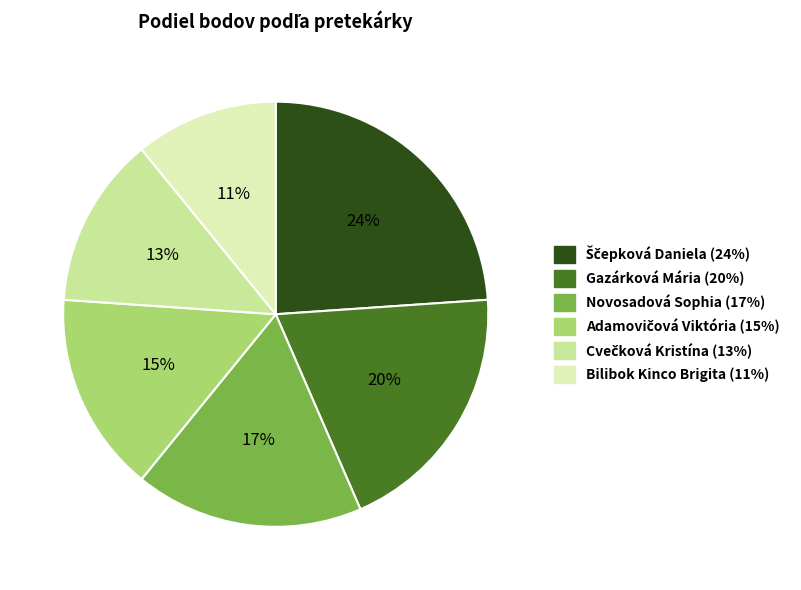

What percentage is the Novosadová Sophia slice, to the nearest percent?

17%